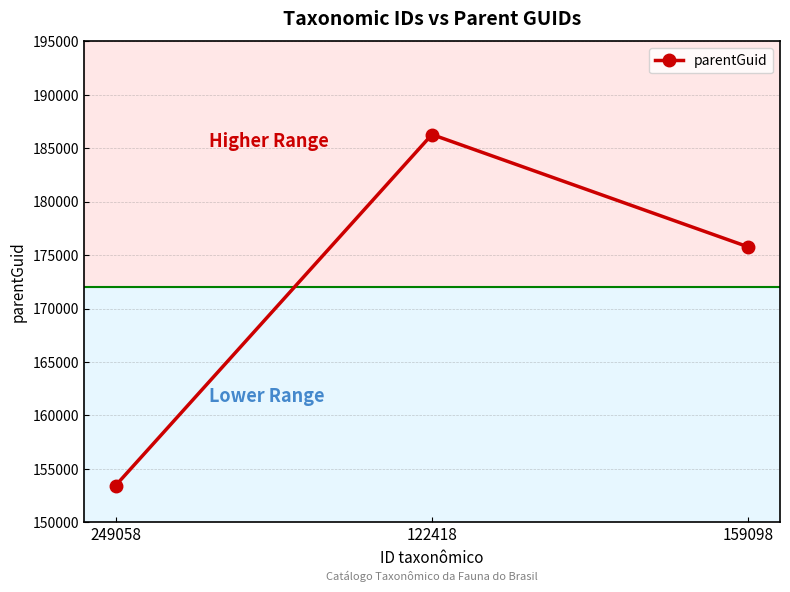

Reading right to left, transcribe all the data shown in this chart.

175765	186287	153431